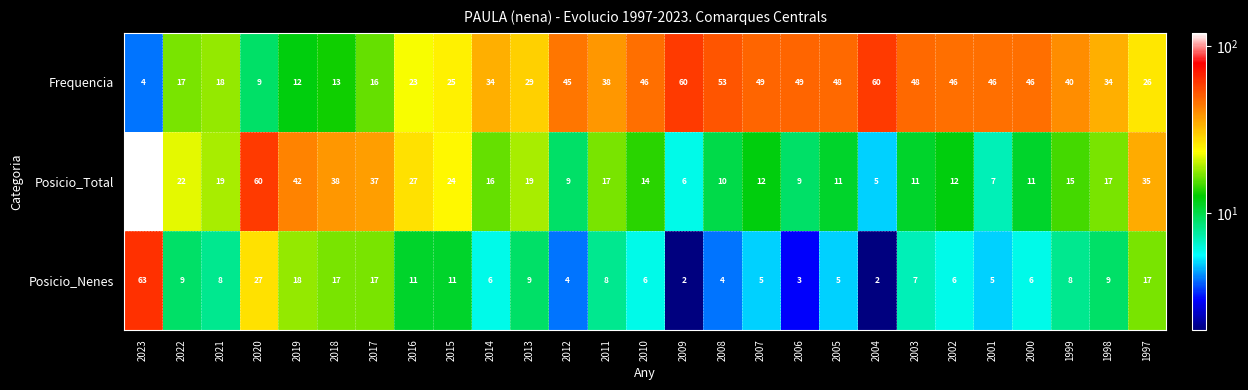

At which label does Posicio_Total first exceed 16?

2023